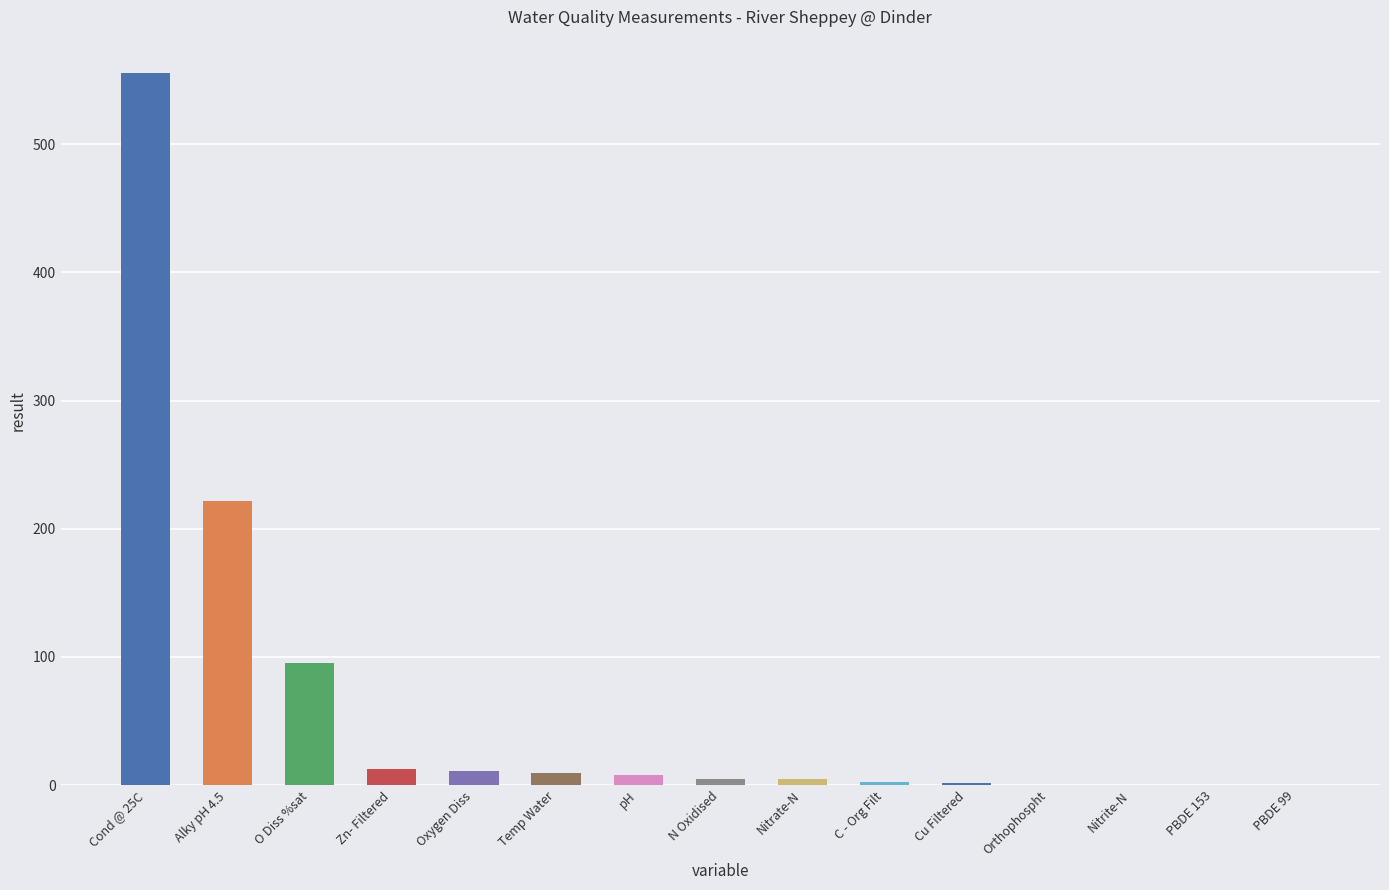

True or false: the data shows 66.3 at O Diss %sat.

False